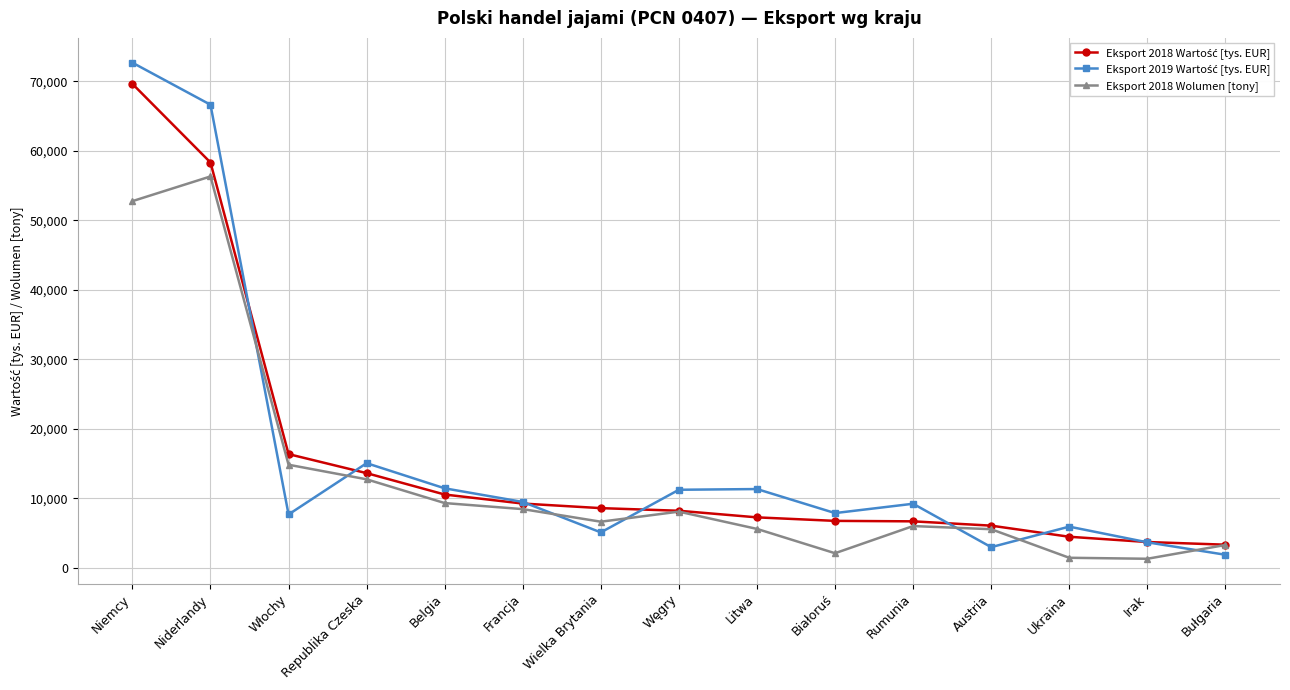

At which category is the sum across all series the highest?

Niemcy